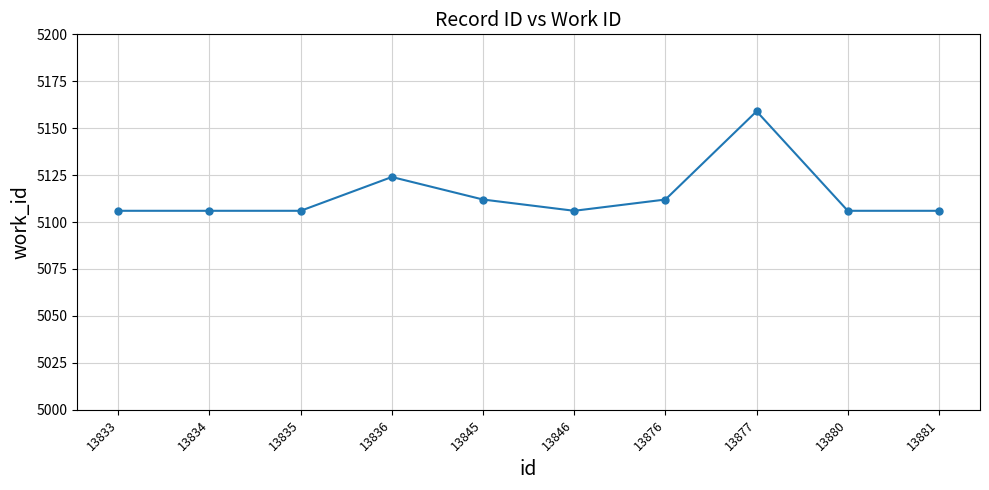

True or false: the data has more than 0 interior local peaks.

True